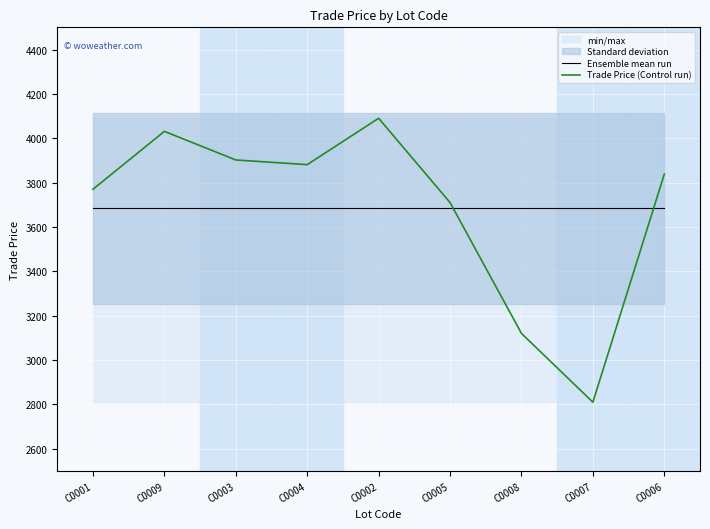

At C0006, list the series in order from smallest to largest.

Ensemble mean run, Trade Price (Control run)